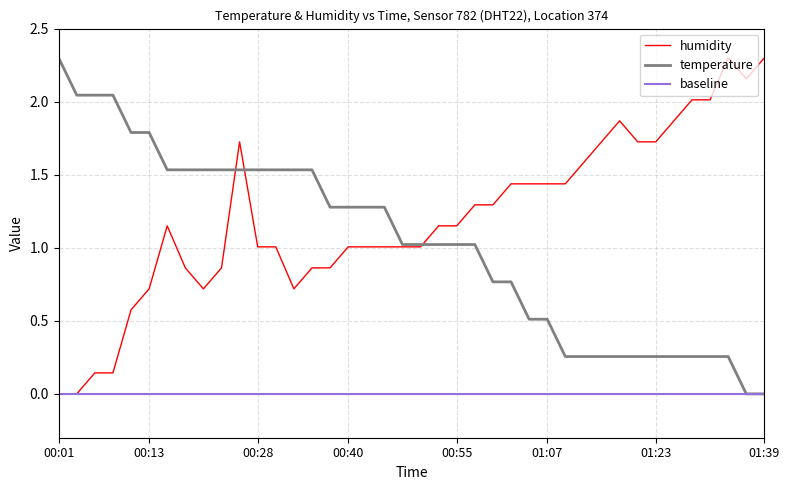

The humidity series shows 1.1 at 00:55. True or false?

True